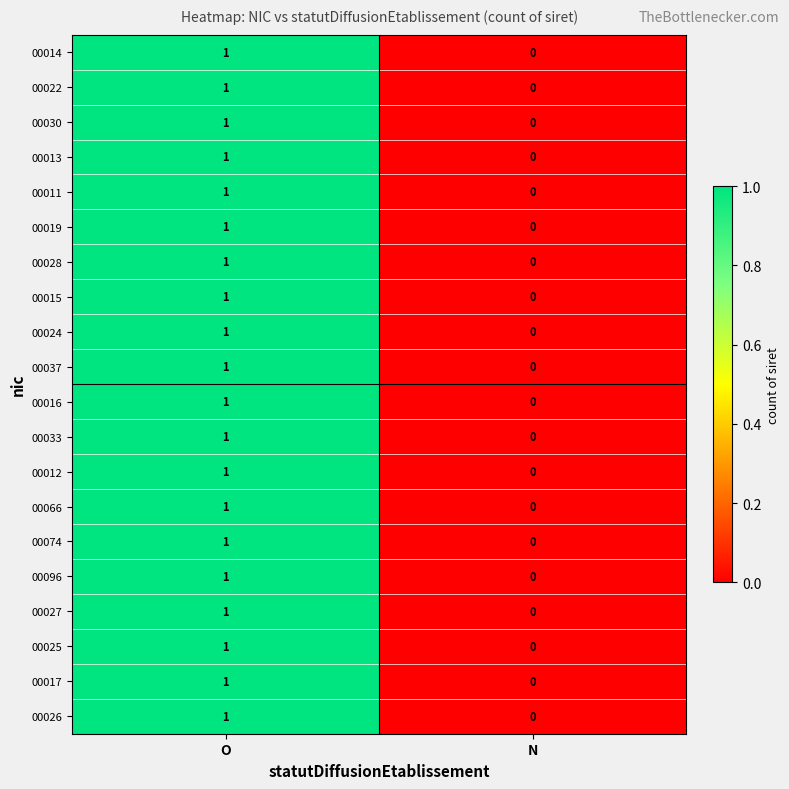

List the labels in order of 00066 value, smallest first.

N, O